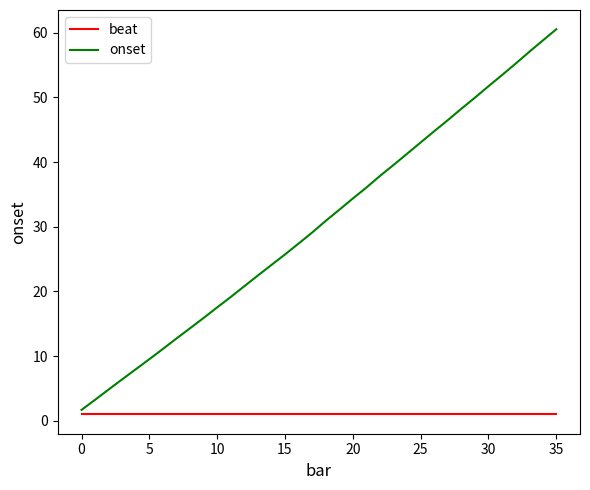

List the series in order of their overall mean, highest first.

onset, beat